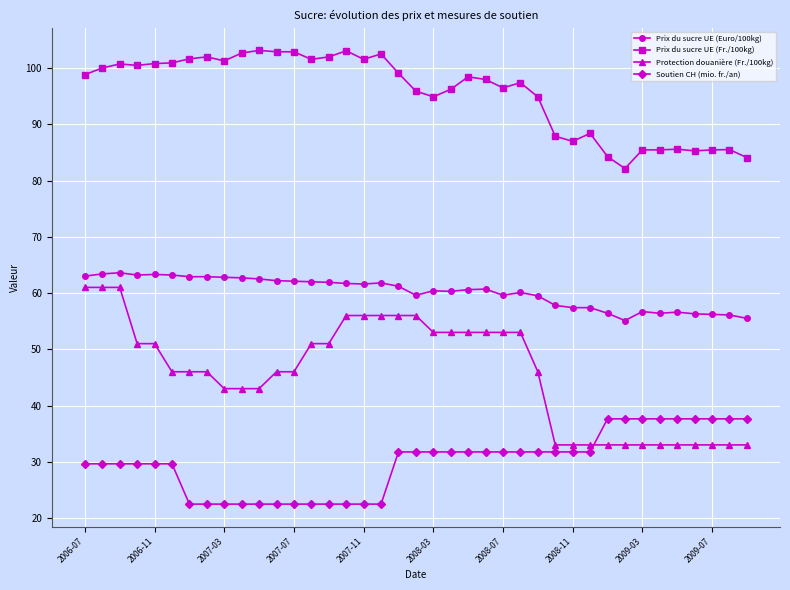

What is the minimum value for Prix du sucre UE (Euro/100kg)?

55.1